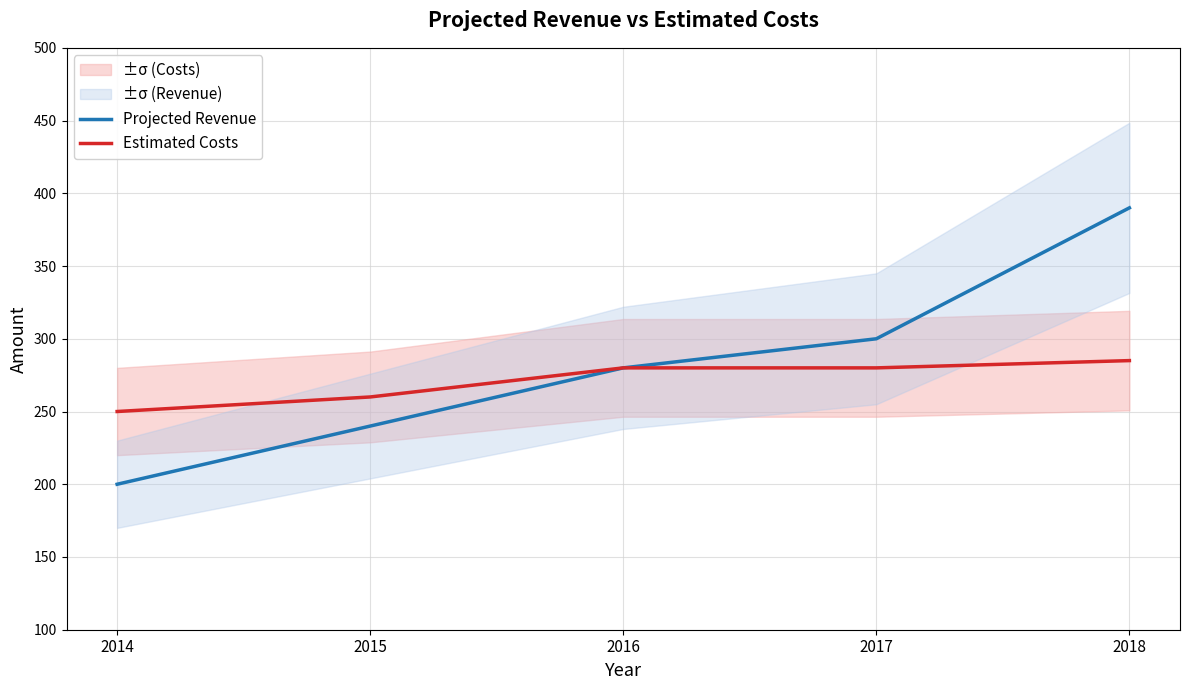

Reading right to left, what are all the values shown in this chart?

Projected Revenue: 2018=390	2017=300	2016=280	2015=240	2014=200
Estimated Costs: 2018=285	2017=280	2016=280	2015=260	2014=250